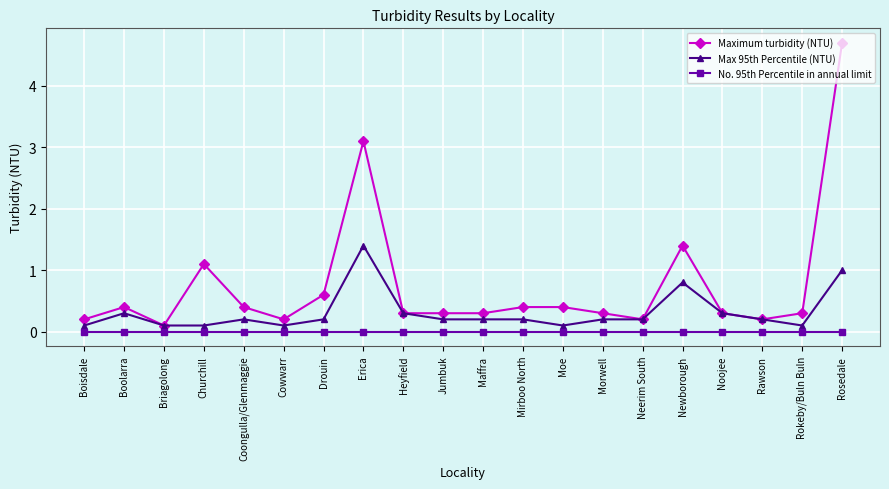

Which series has the largest range (max minus min)?

Maximum turbidity (NTU)